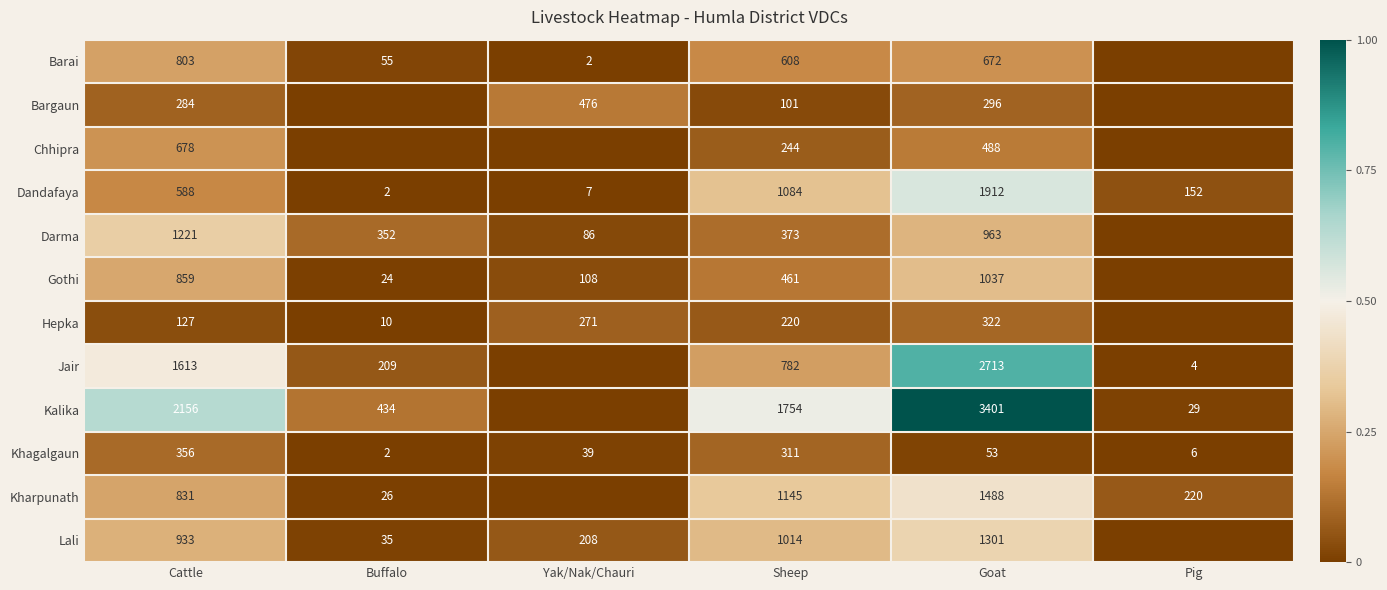

What is the spread (max minus min) of values at Cattle?

2029